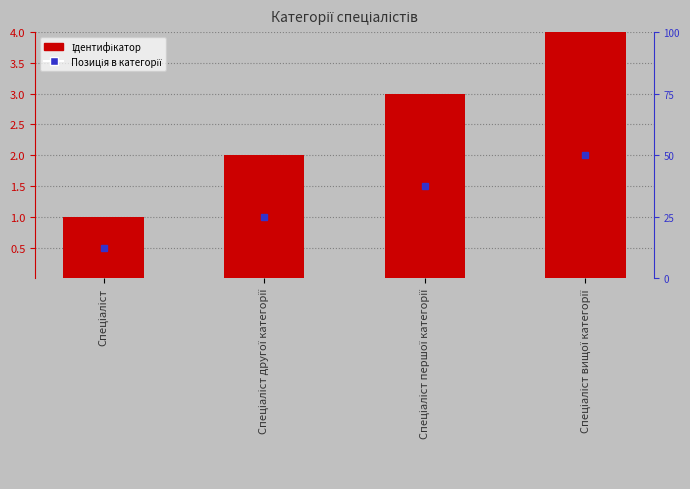

What is the value of the 2nd bar from the left?

2